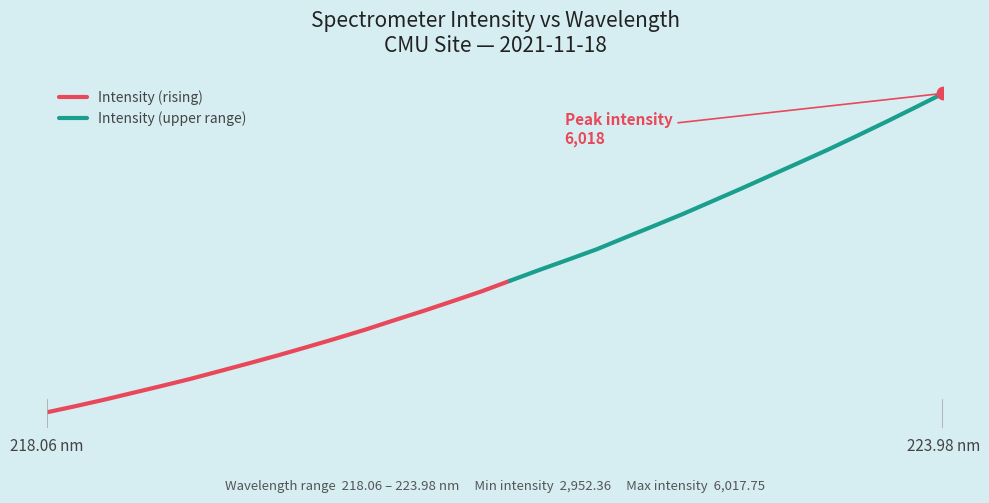

What is the change in value from 220.7354 to 223.0264?

+1331.9